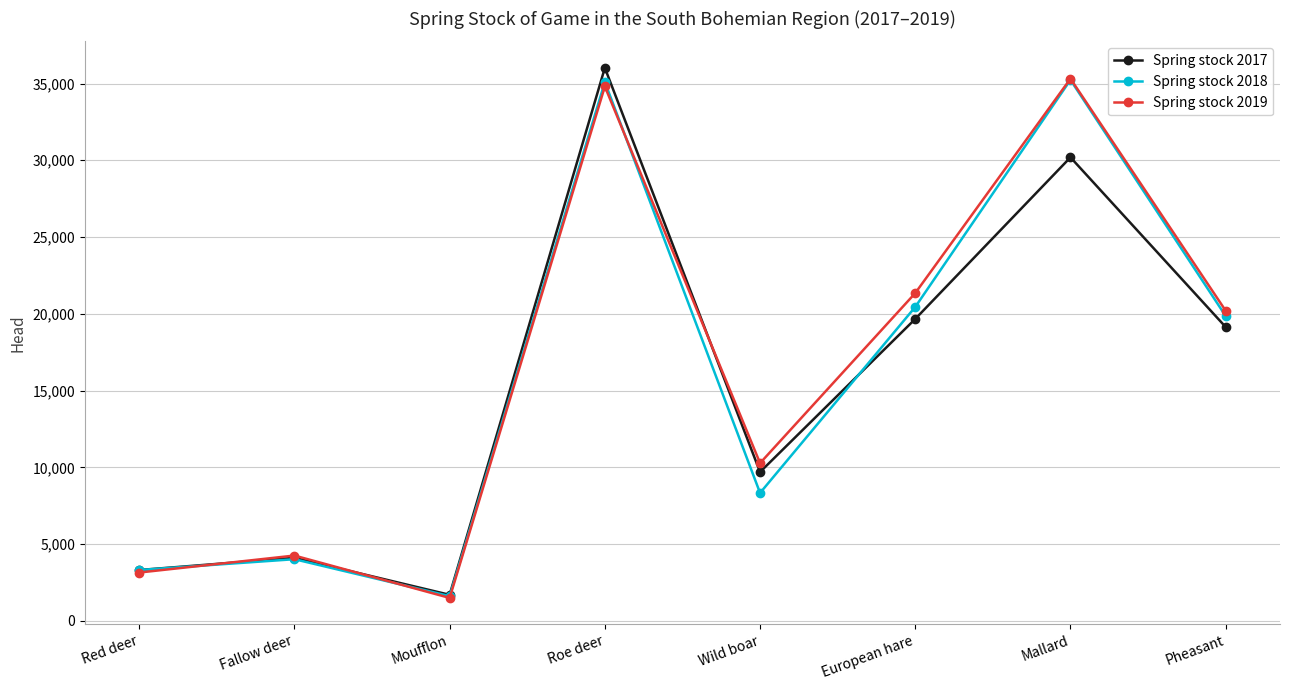

What is the difference between the highest and lowest values at European hare?

1683